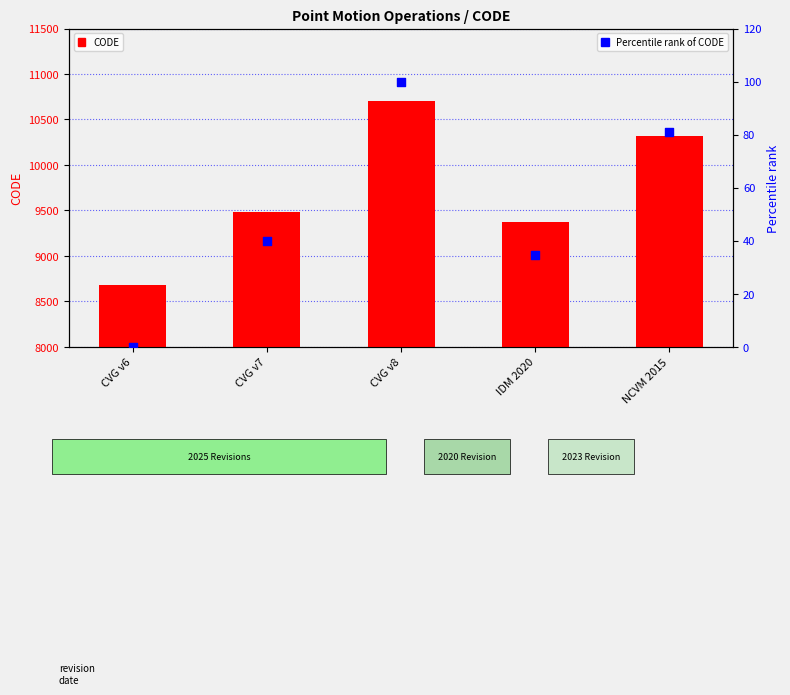

What are all the series names shown in the legend?

CODE, Percentile rank of CODE